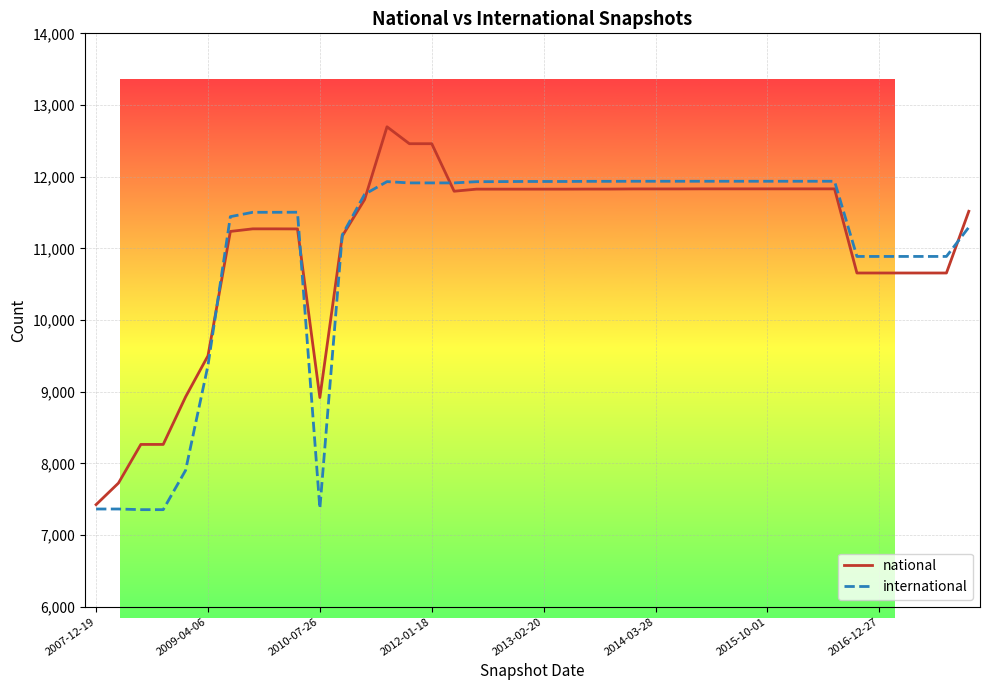

What is the greatest value displayed?

12696